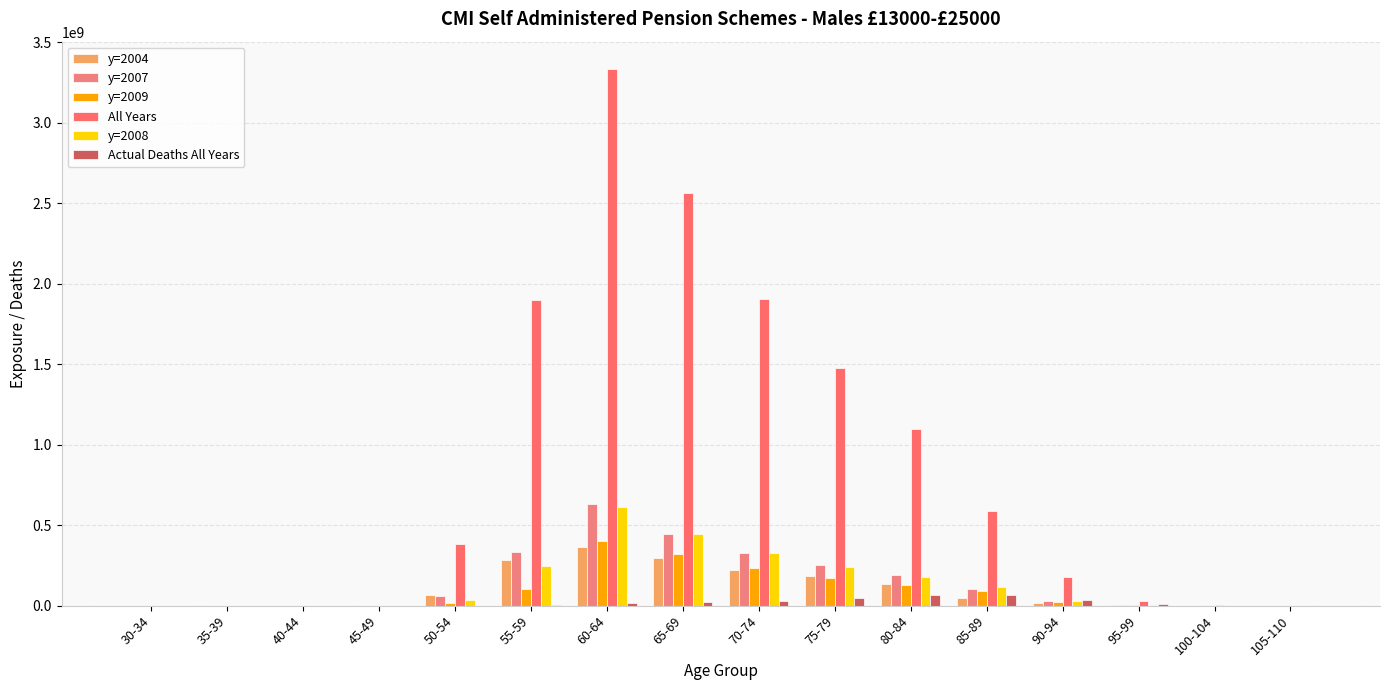

What is the label of the 13th bar from the left?

90-94